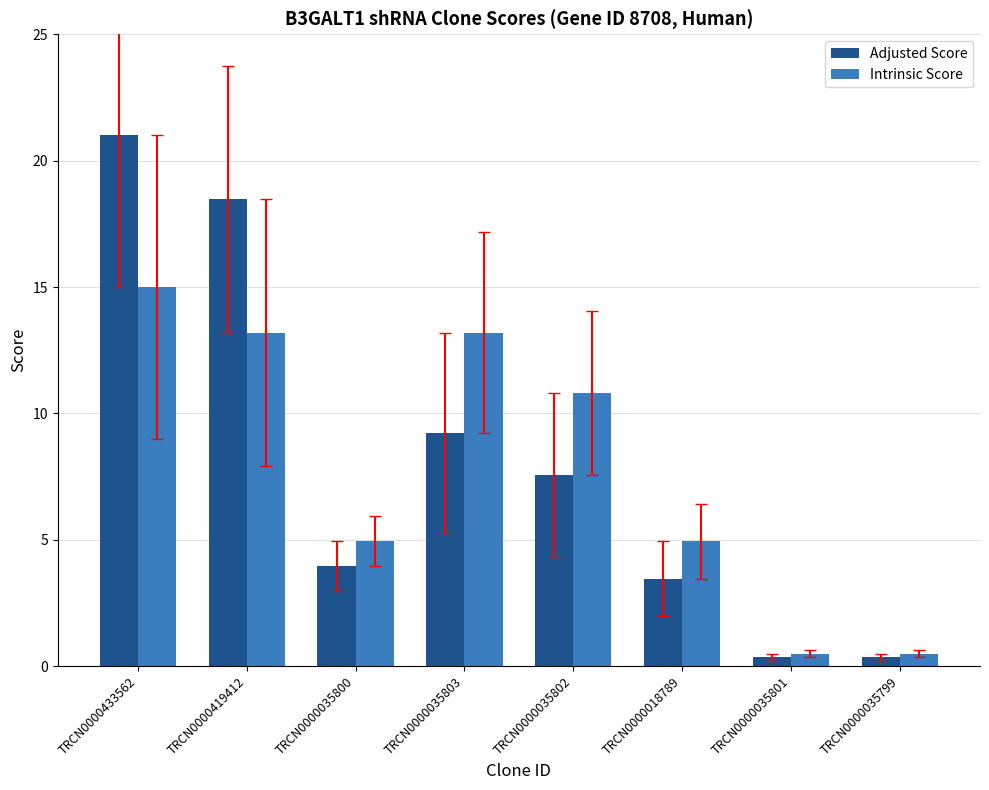

The Intrinsic Score series shows 18.7 at TRCN0000035803. True or false?

False